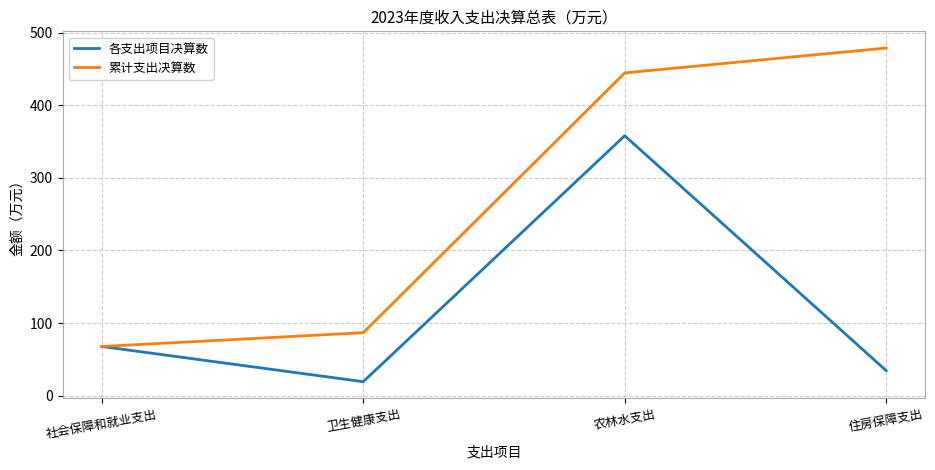

Which series has the largest range (max minus min)?

累计支出决算数